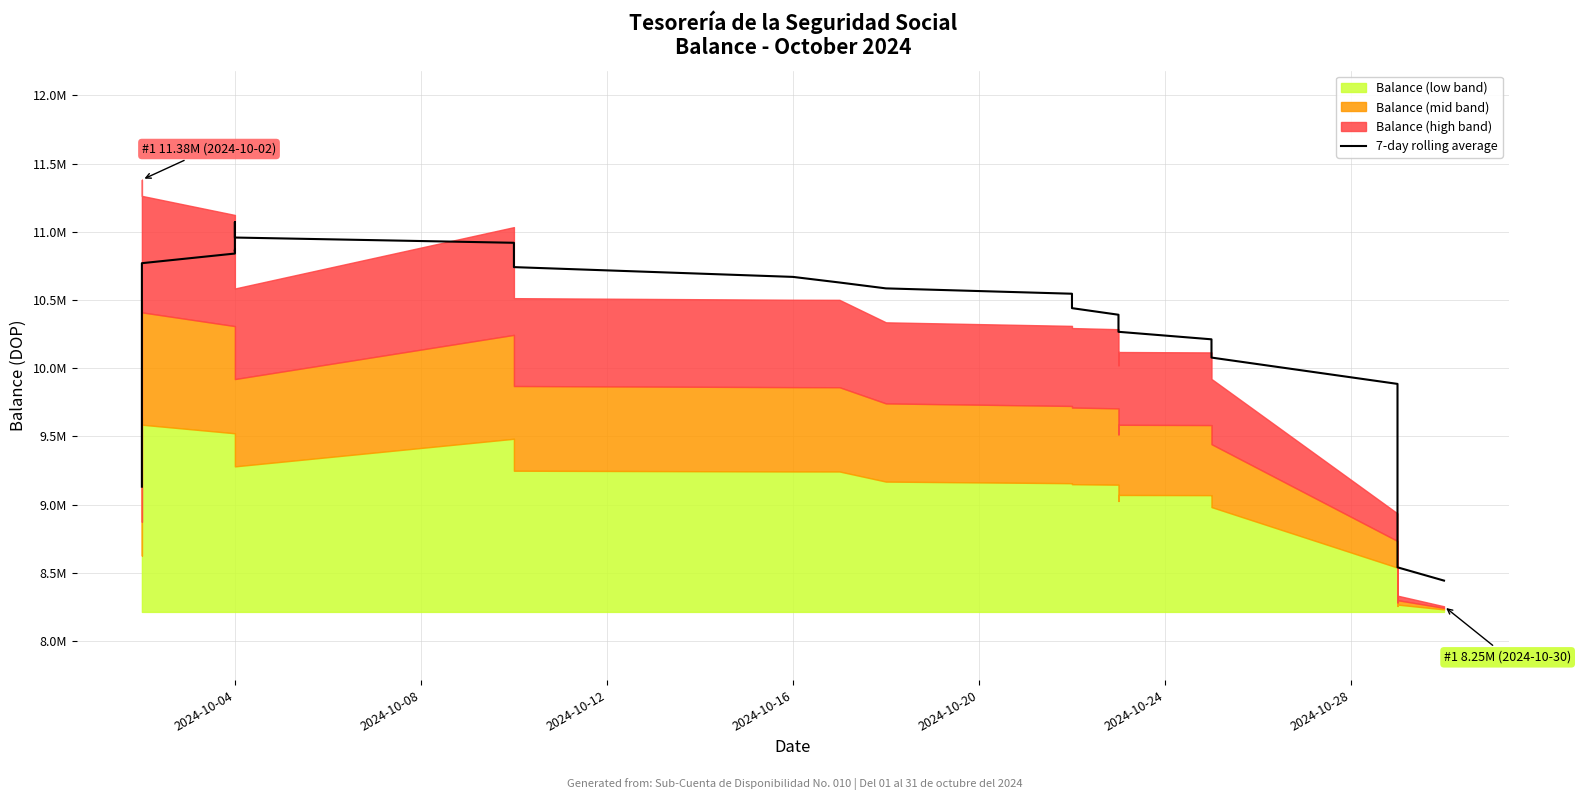

True or false: the data has more than 1 interior local peaks.

True